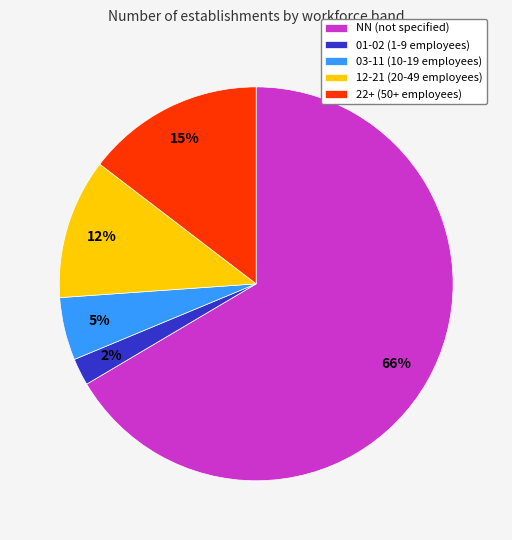

Rank the categories by value from lowest to highest.

01-02 (1-9 employees), 03-11 (10-19 employees), 12-21 (20-49 employees), 22+ (50+ employees), NN (not specified)